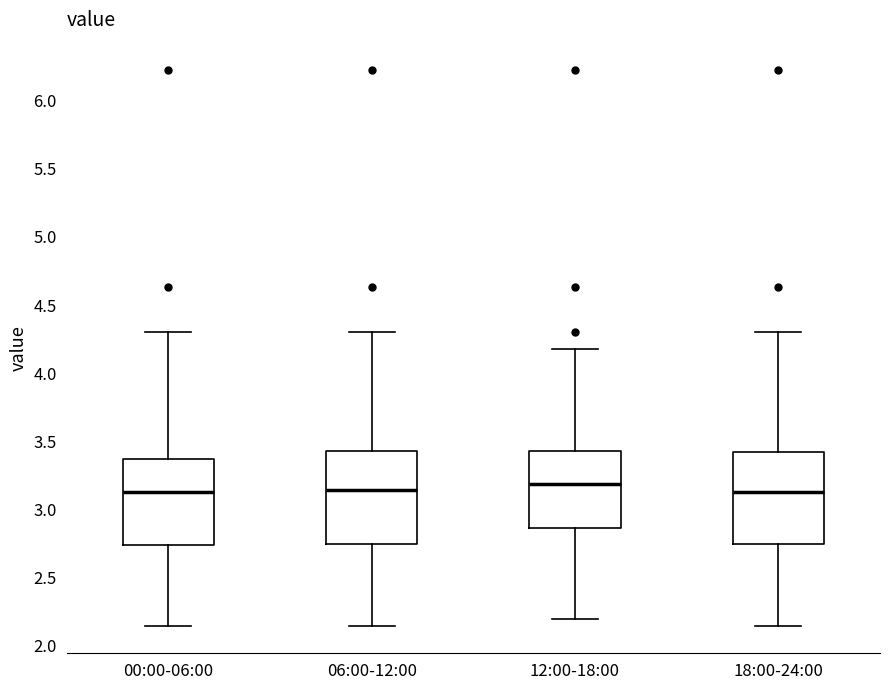

Reading left to right, read every box against the y-axis: the position of its median line, the range the box covers, and the ends of its whiskers. The values are not printed on the chart, so give them approximately, as read against the axis.

00:00-06:00: median 3.15, box 2.75 to 3.35, whiskers 2.15 to 4.30
06:00-12:00: median 3.15, box 2.75 to 3.45, whiskers 2.15 to 4.30
12:00-18:00: median 3.20, box 2.85 to 3.45, whiskers 2.20 to 4.20
18:00-24:00: median 3.15, box 2.75 to 3.40, whiskers 2.15 to 4.30